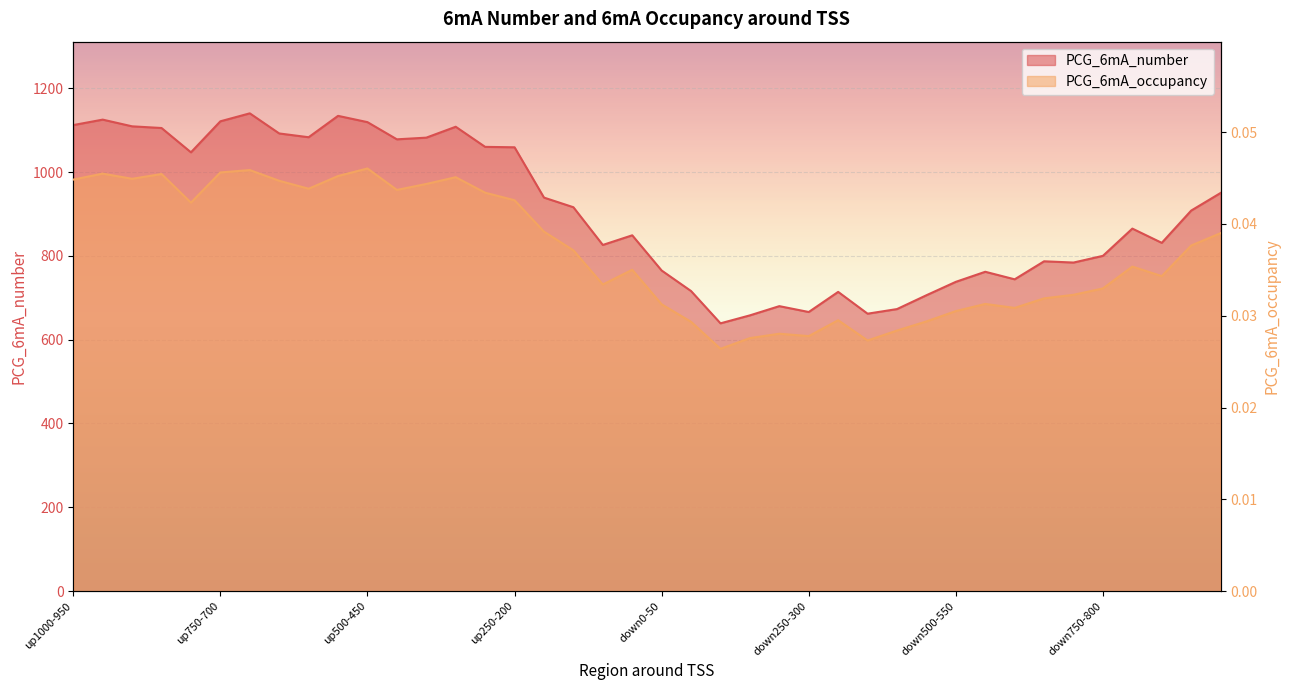

True or false: PCG_6mA_occupancy and PCG_6mA_number cross at least once.

False